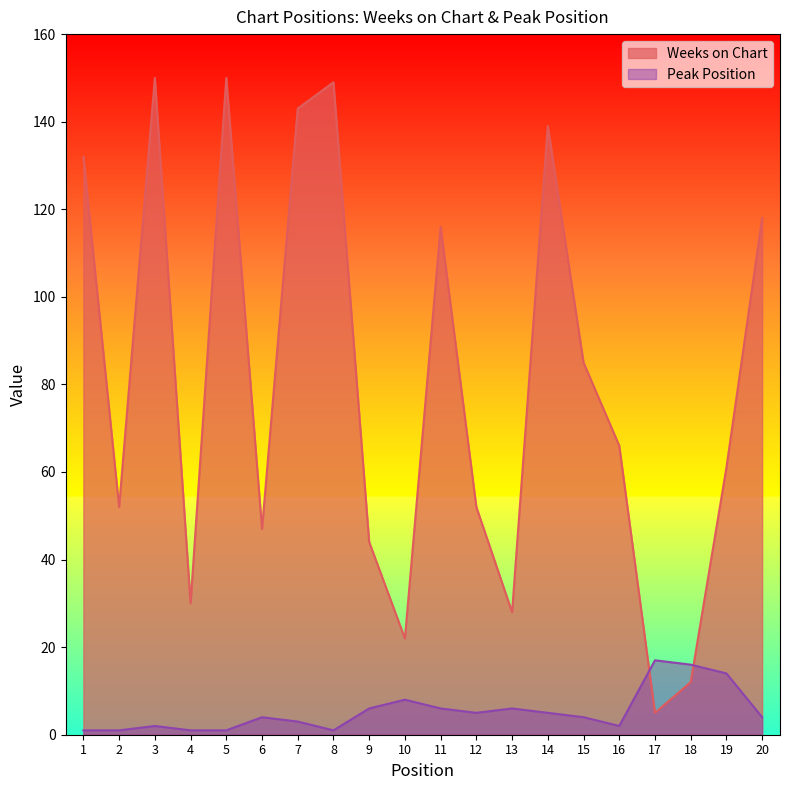

How many intersections are there between Peak Position and Weeks on Chart?

2